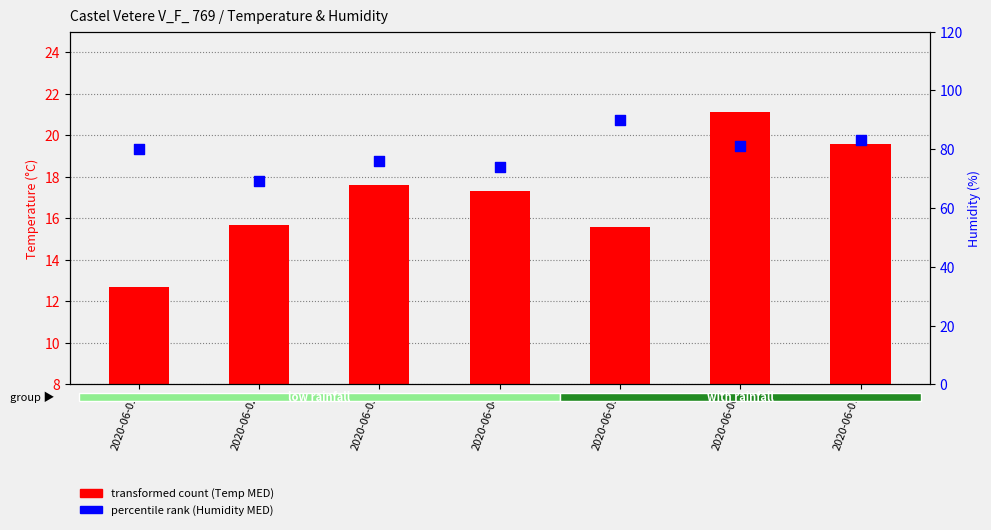

At which category is the sum across all series the highest?

2020-06-05